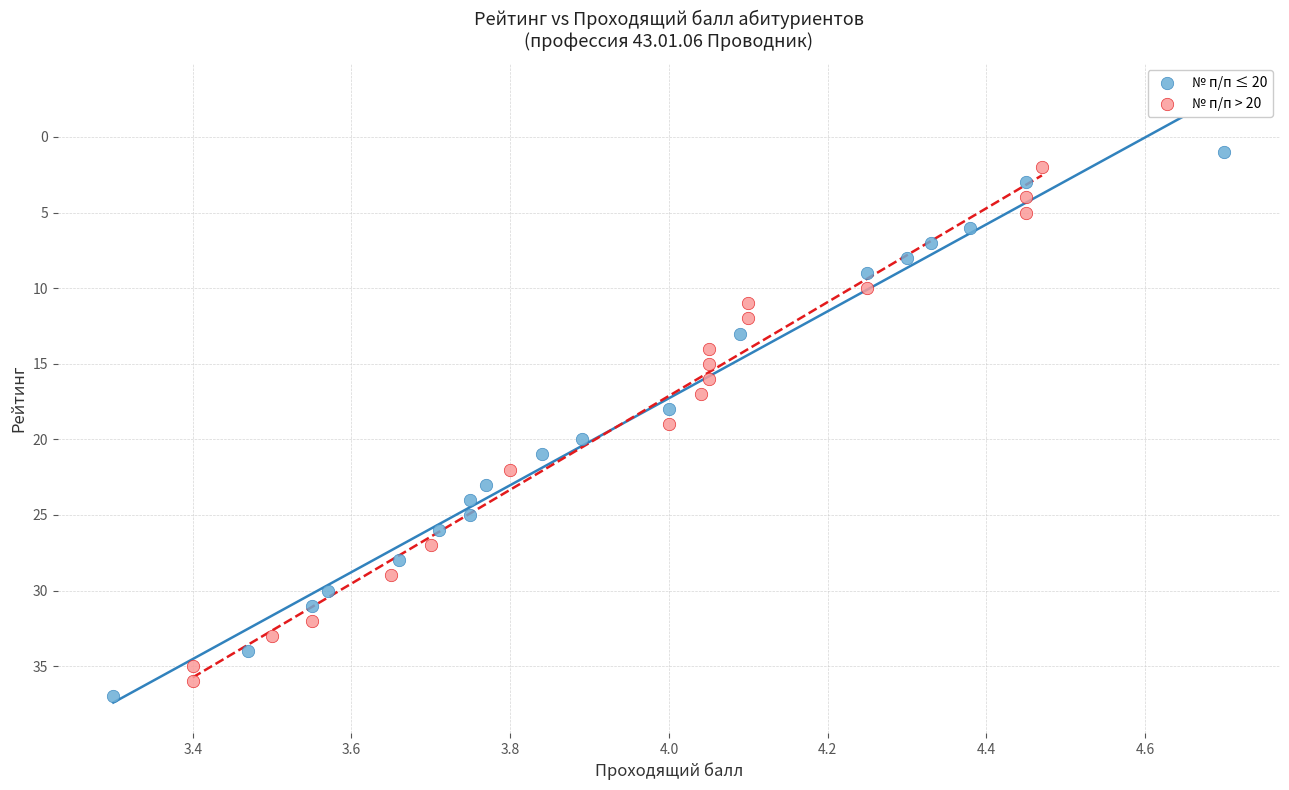

Which series has the largest Y range (max minus min)?

№ п/п ≤ 20